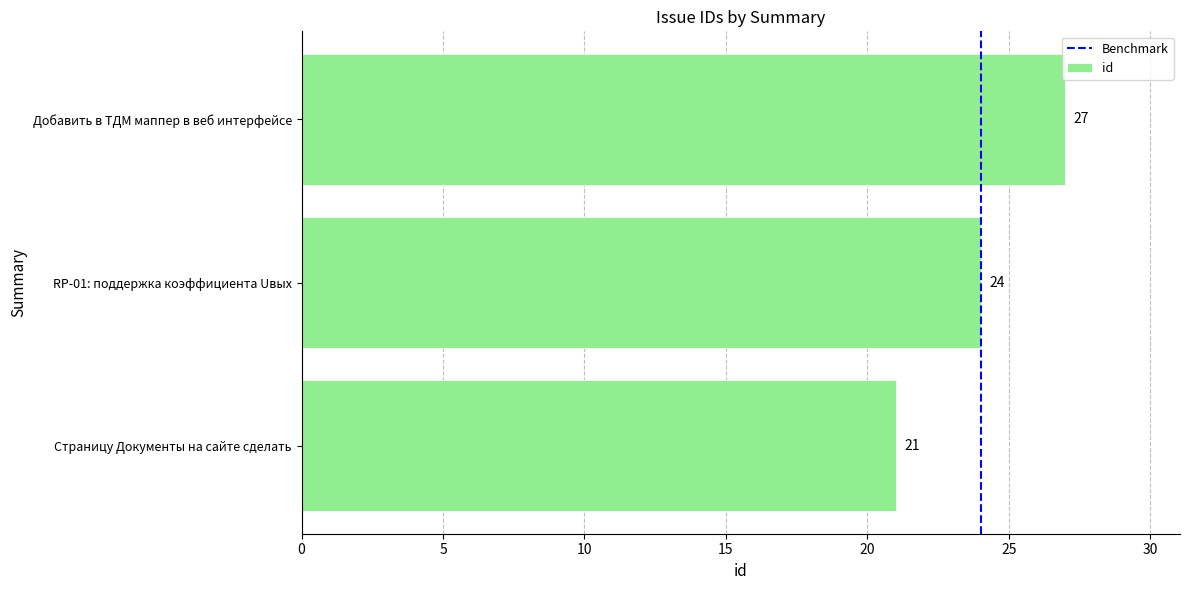

Is it true that the value at Добавить в ТДМ маппер в веб интерфейсе is 27?

True